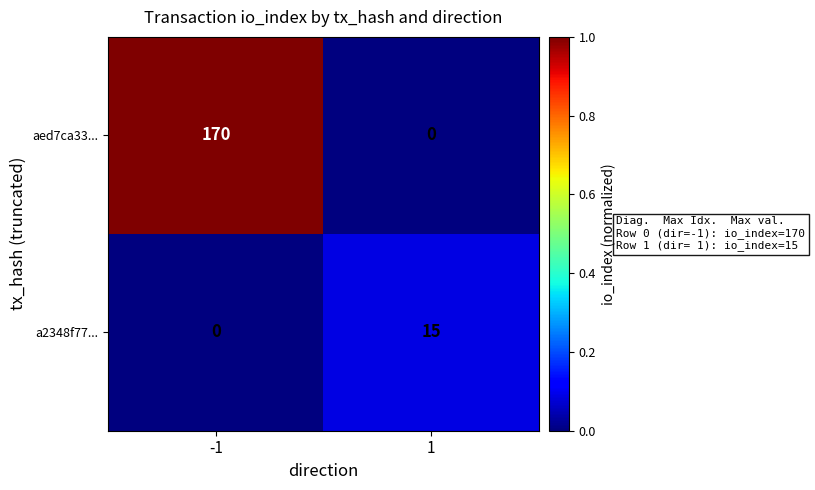

Reading right to left, list all the values displayed in this chart.

aed7ca33...: 0	170
a2348f77...: 15	0